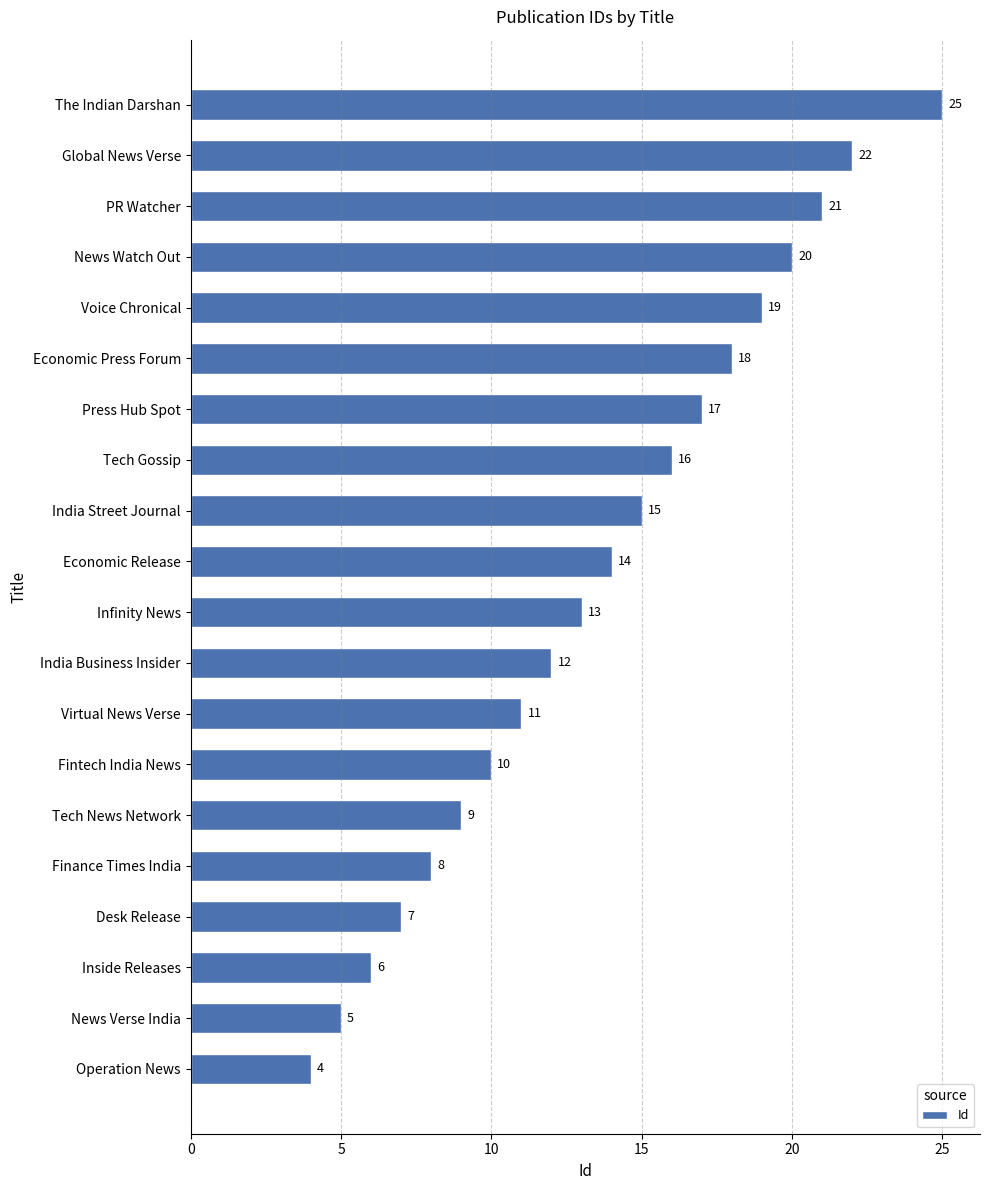

Reading bottom to top, transcribe all the data shown in this chart.

Operation News=4	News Verse India=5	Inside Releases=6	Desk Release=7	Finance Times India=8	Tech News Network=9	Fintech India News=10	Virtual News Verse=11	India Business Insider=12	Infinity News=13	Economic Release=14	India Street Journal=15	Tech Gossip=16	Press Hub Spot=17	Economic Press Forum=18	Voice Chronical=19	News Watch Out=20	PR Watcher=21	Global News Verse=22	The Indian Darshan=25